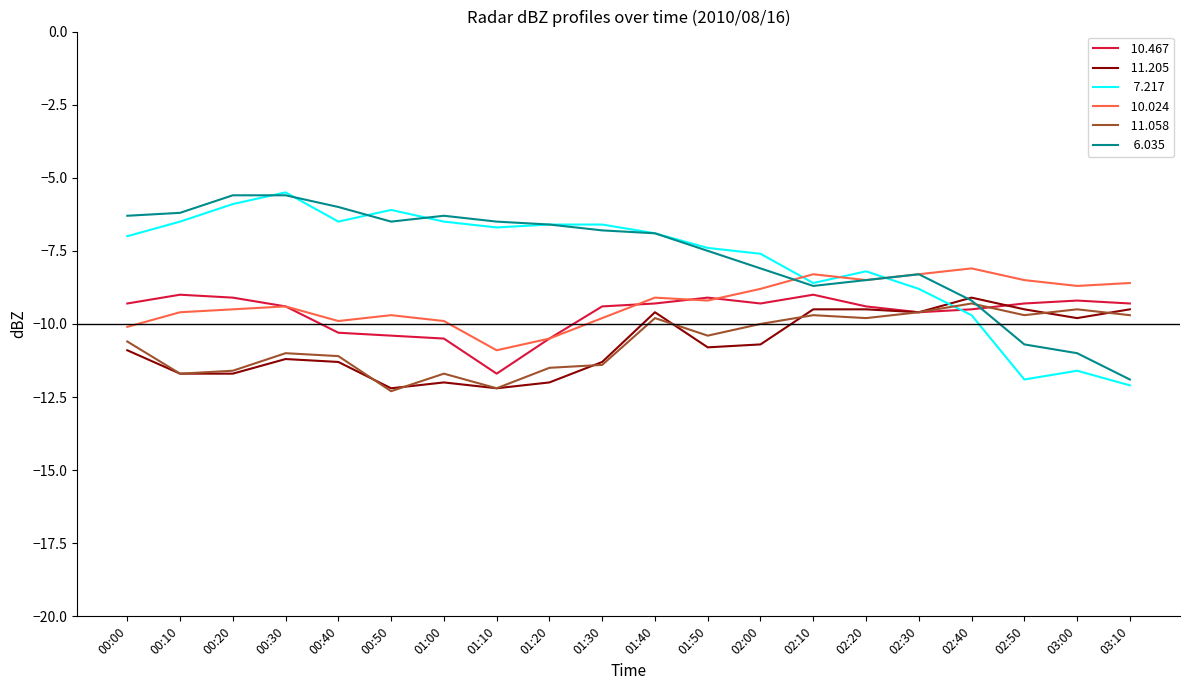

What is the total value across all series at 00:40?

-55.1